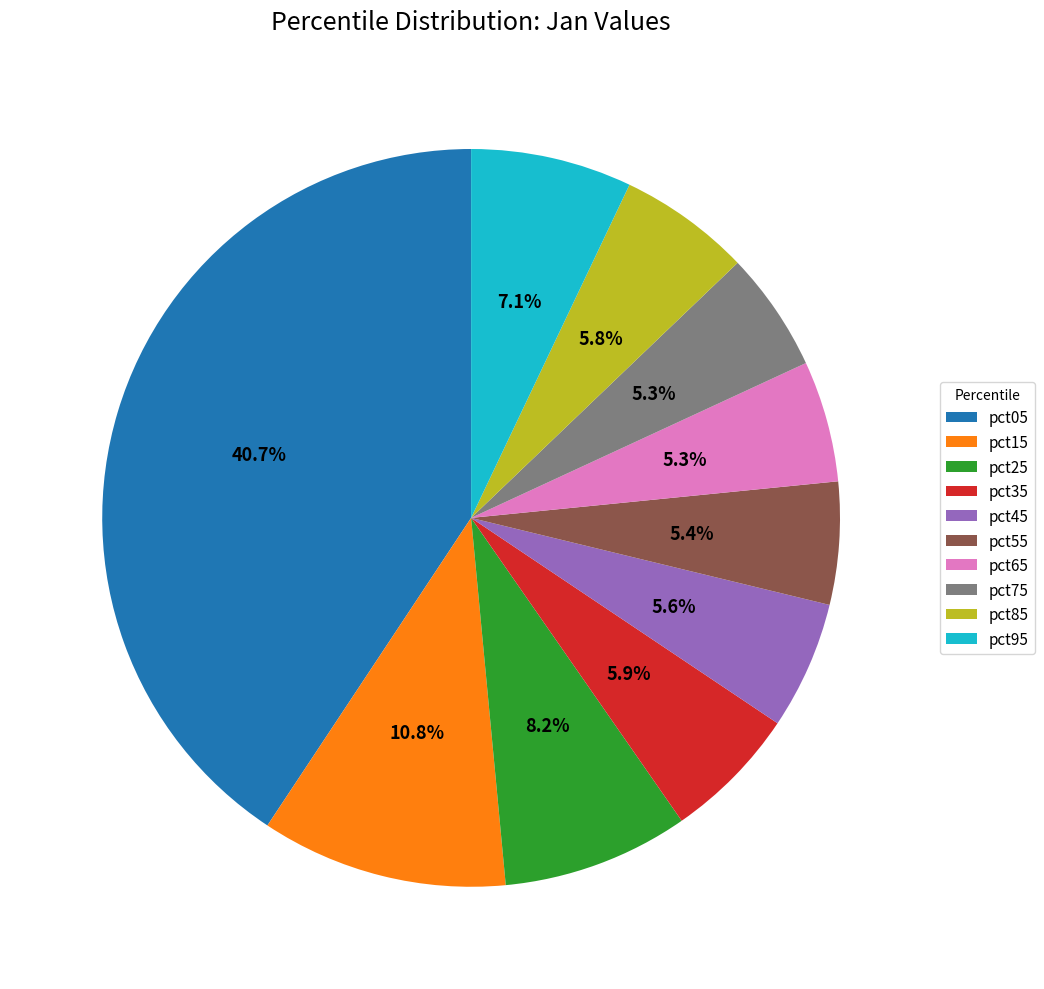

To the nearest percent, what is the combined percentage of pct85 and pct05?

46%